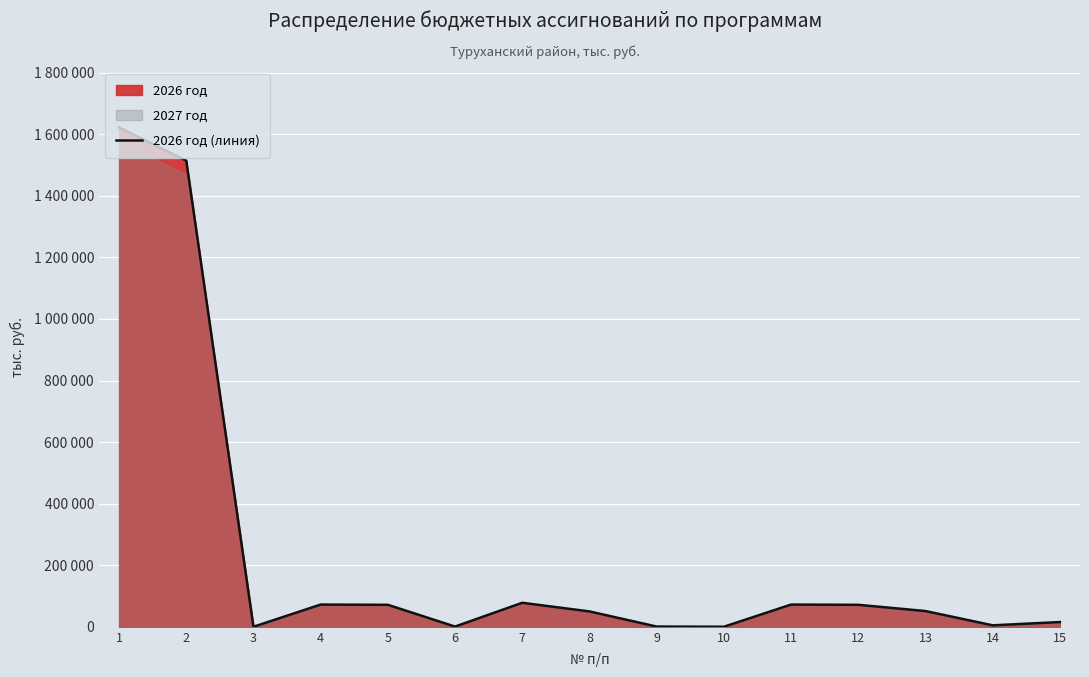

Which category has the highest value across all series?

1